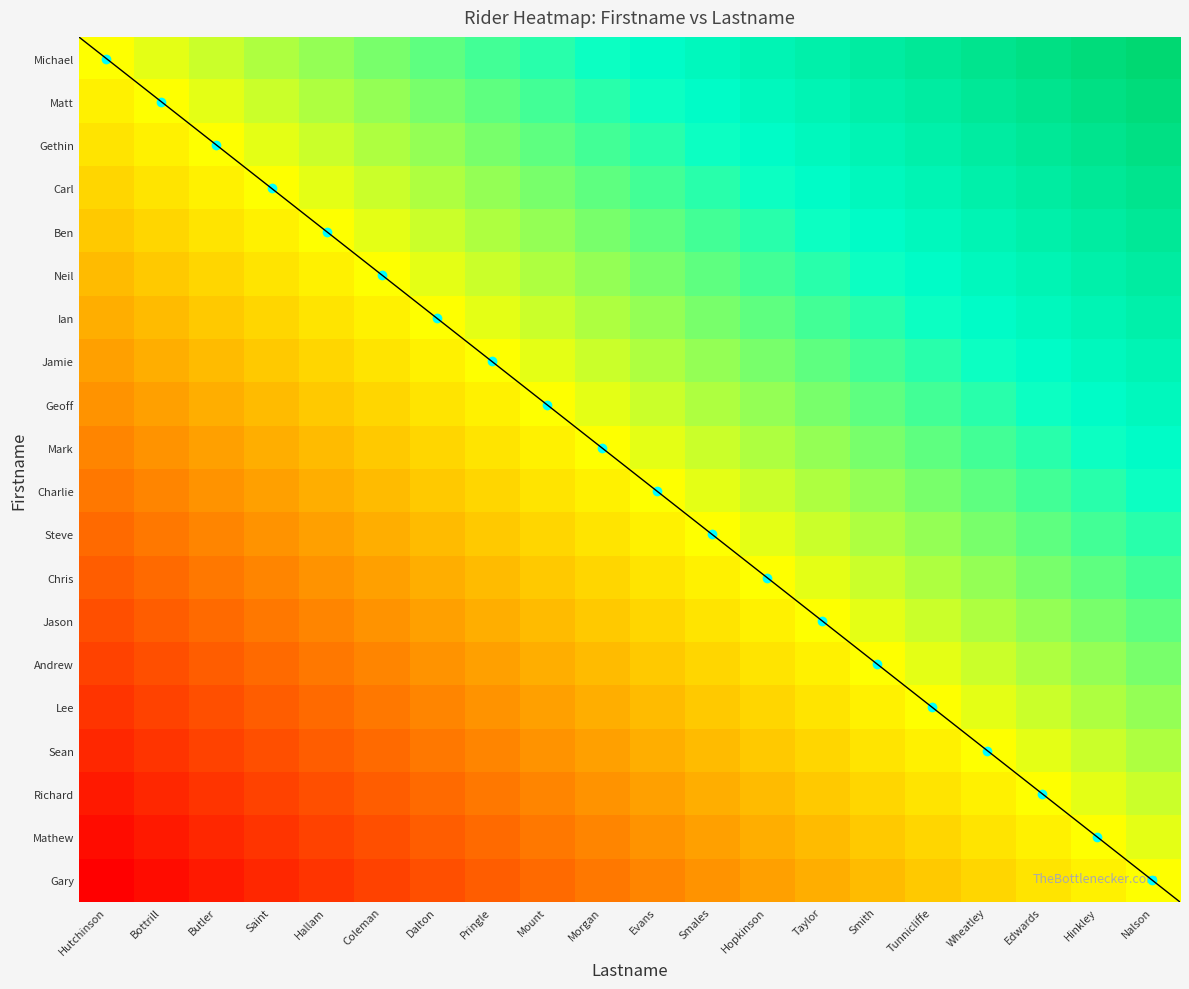

At which category is the sum across all series the highest?

Nalson